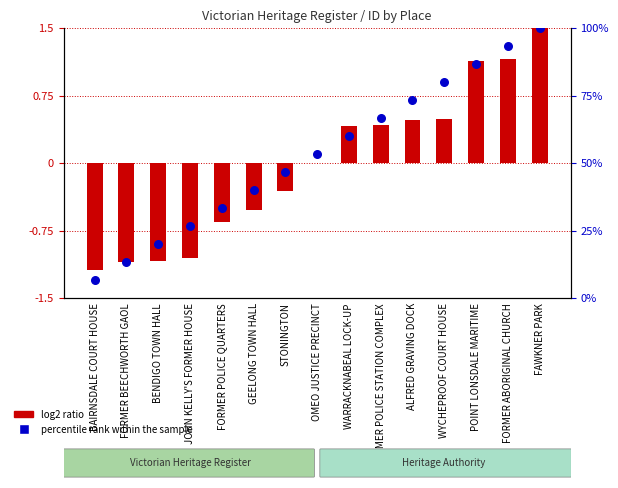

What is the total value across all series at WARRACKNABEAL LOCK-UP?

60.4